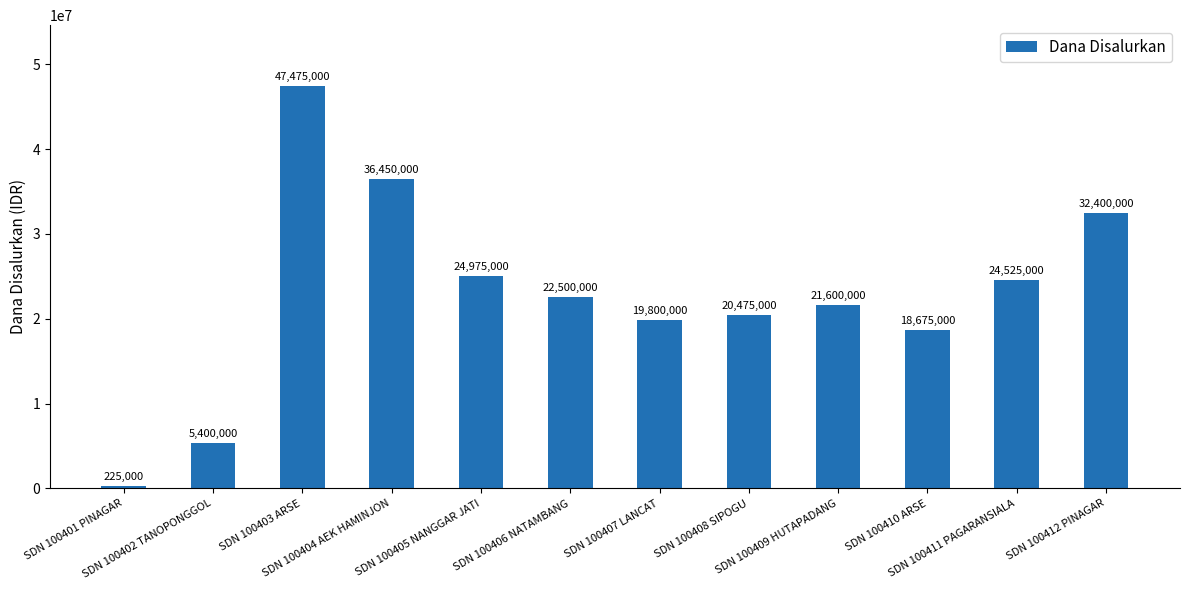

What is the sum of all values?

274500000